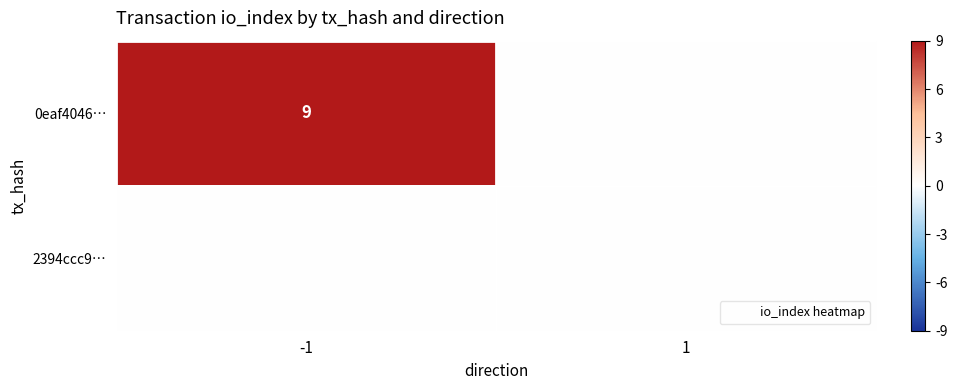

What is the average value of the 0eaf4046… series?

4